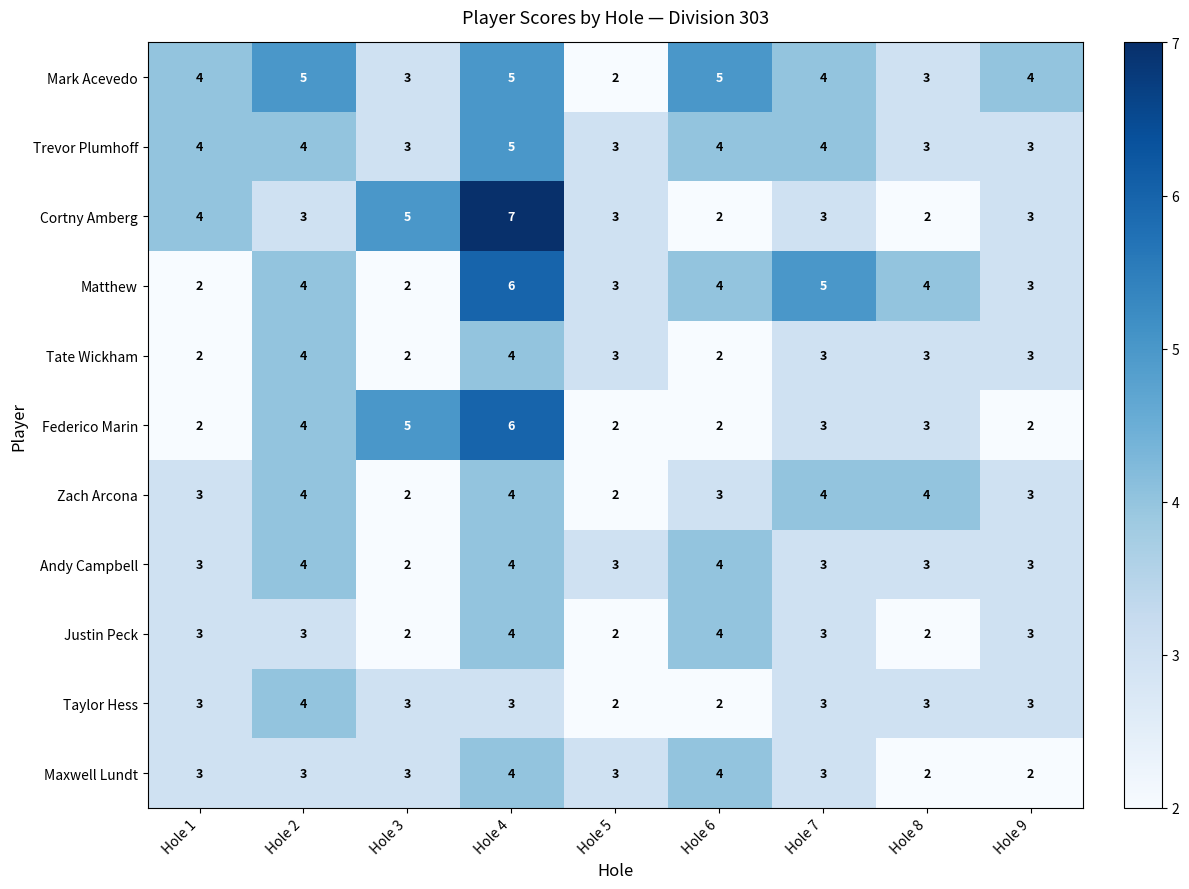

What is the sum of all Maxwell Lundt values?

27